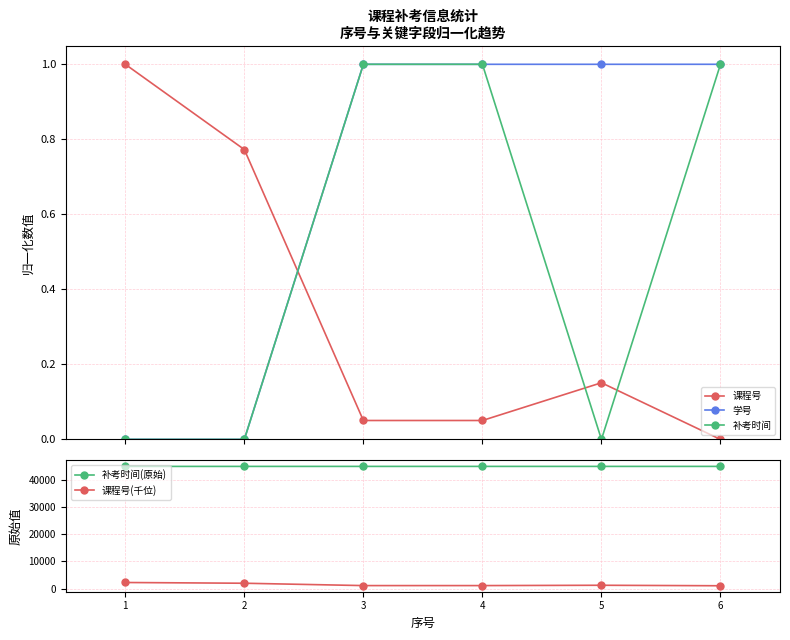

In 课程号(千位), how many points are higher than both neighbors (excluding endpoints)?

1